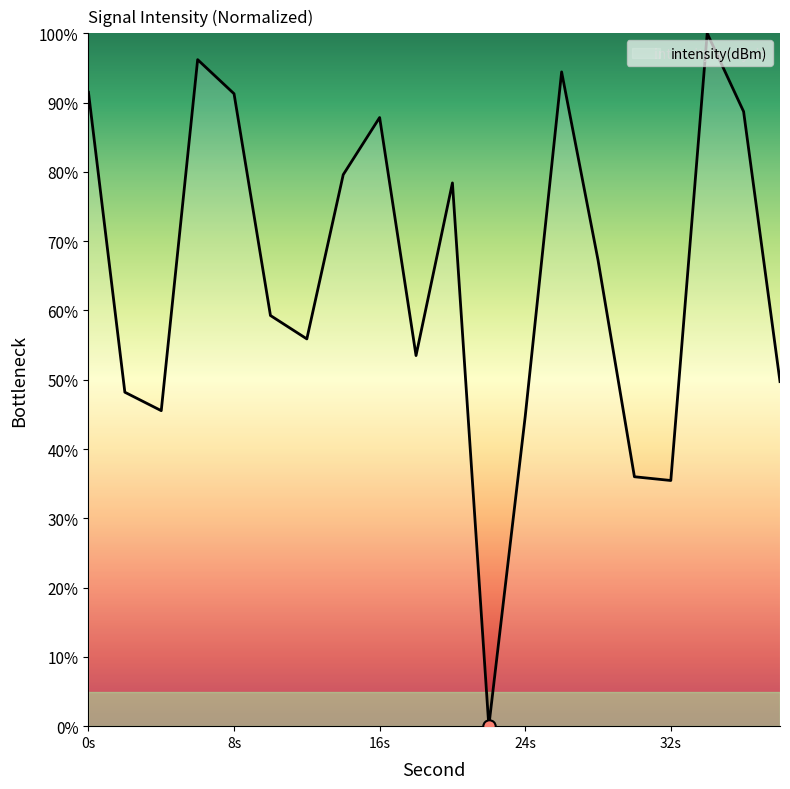

What is the difference between the maximum and minimum values?

100.0